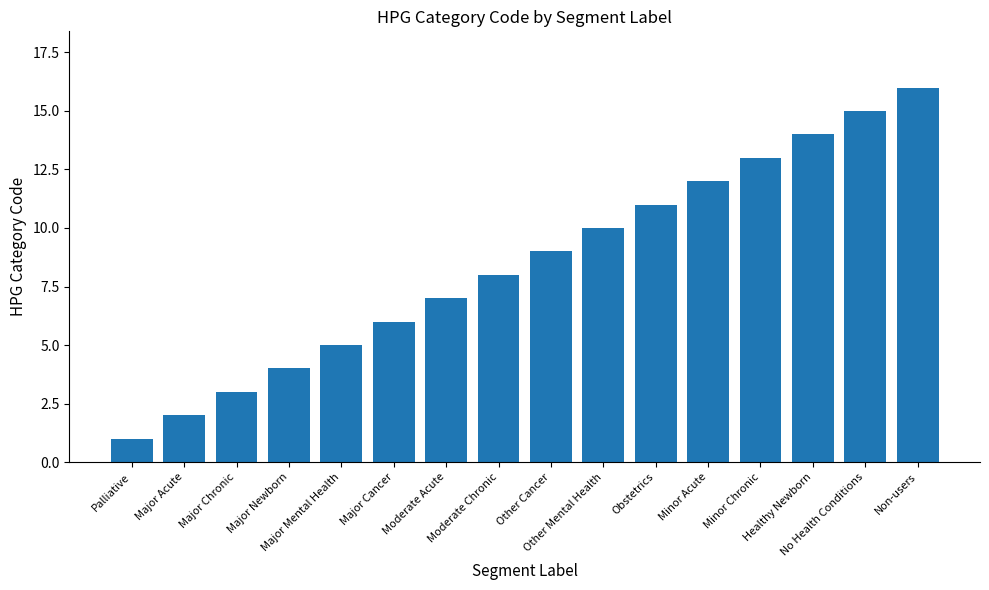

List the labels in order of value, smallest first.

Palliative, Major Acute, Major Chronic, Major Newborn, Major Mental Health, Major Cancer, Moderate Acute, Moderate Chronic, Other Cancer, Other Mental Health, Obstetrics, Minor Acute, Minor Chronic, Healthy Newborn, No Health Conditions, Non-users